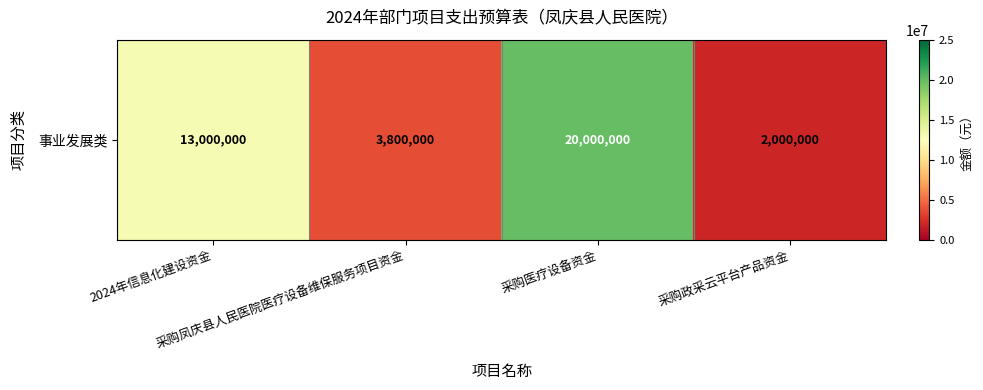

Reading left to right, what are all the values shown in this chart?

2024年信息化建设资金=13000000	采购凤庆县人民医院医疗设备维保服务项目资金=3800000	采购医疗设备资金=20000000	采购政采云平台产品资金=2000000